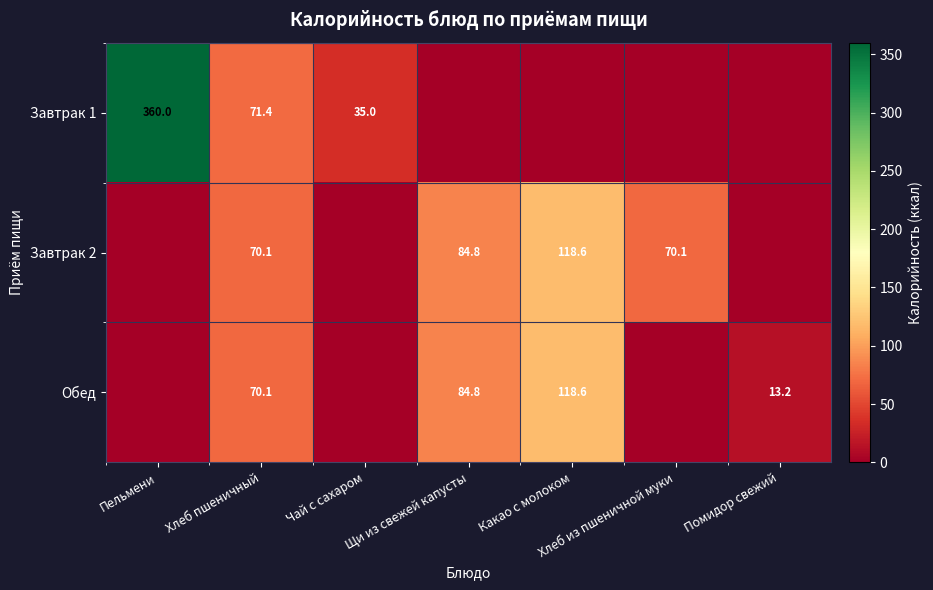

What is the total value across all series at Хлеб пшеничный?

211.6